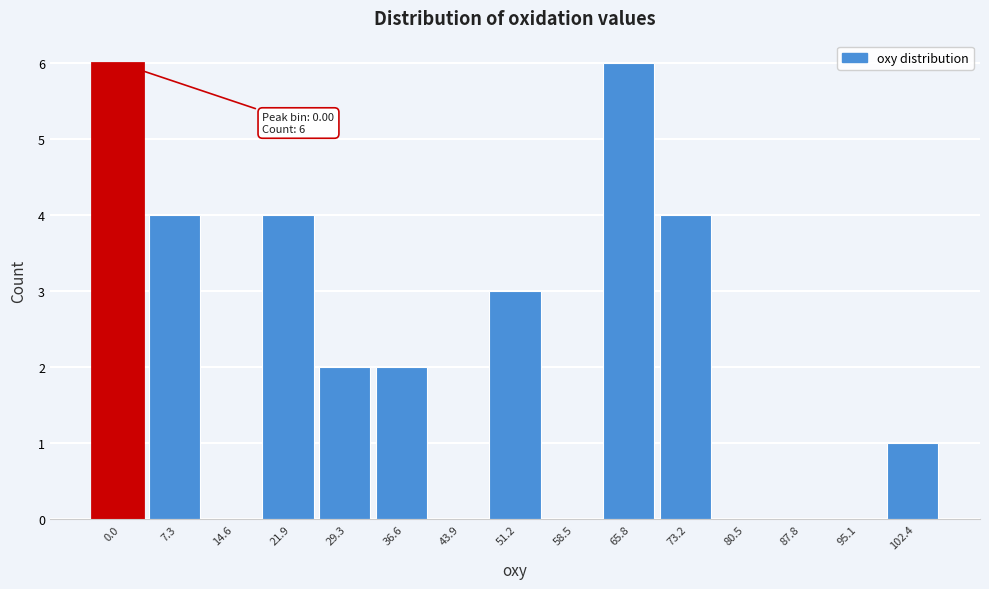

Reading left to right, extract all data points from this chart.

0.0=6	7.3=4	14.6=0	21.9=4	29.3=2	36.6=2	43.9=0	51.2=3	58.5=0	65.8=6	73.2=4	80.5=0	87.8=0	95.1=0	102.4=1